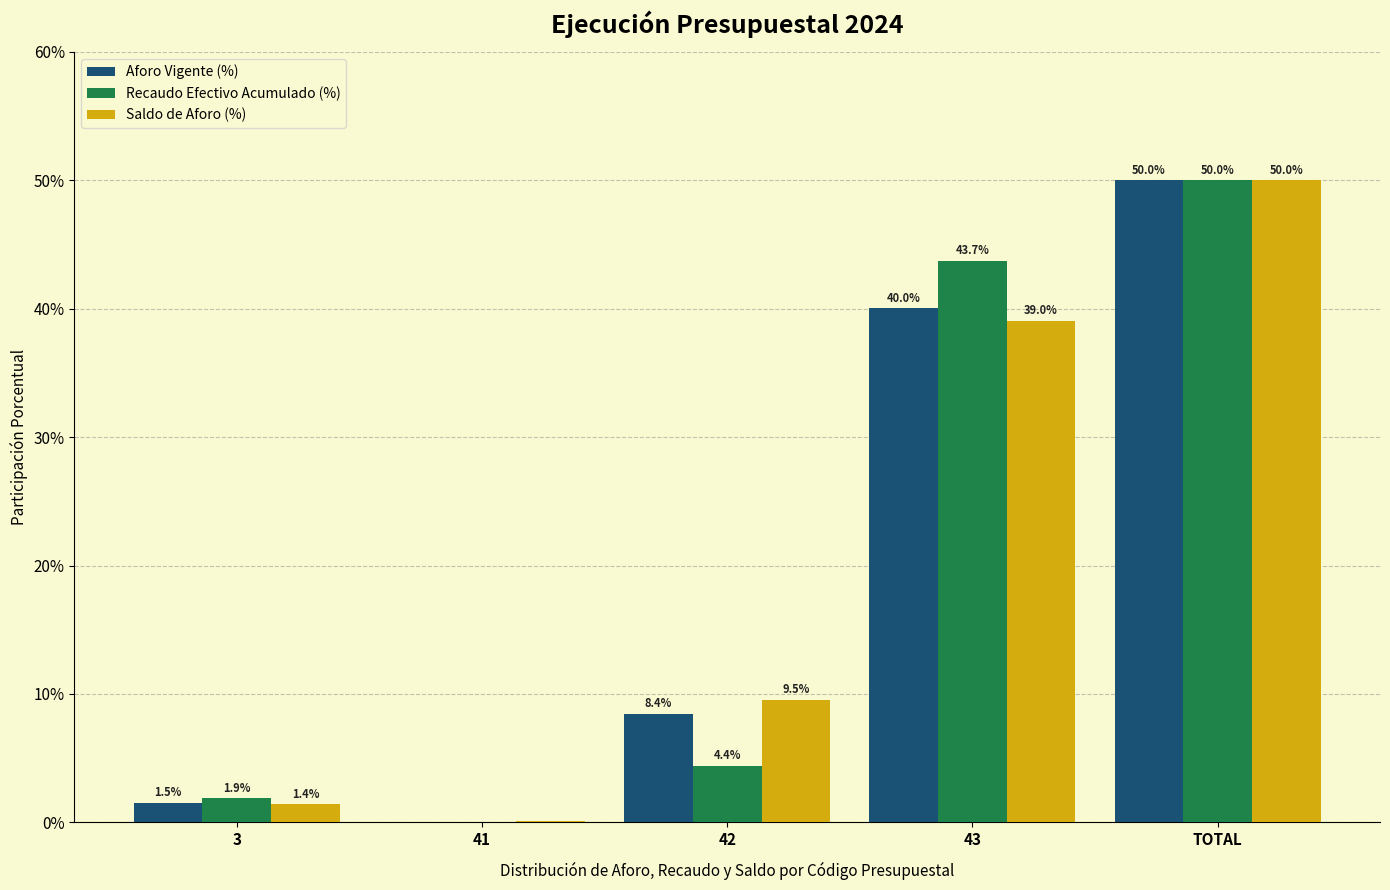

What is the approximate value of Saldo de Aforo (%) at TOTAL?

50.0